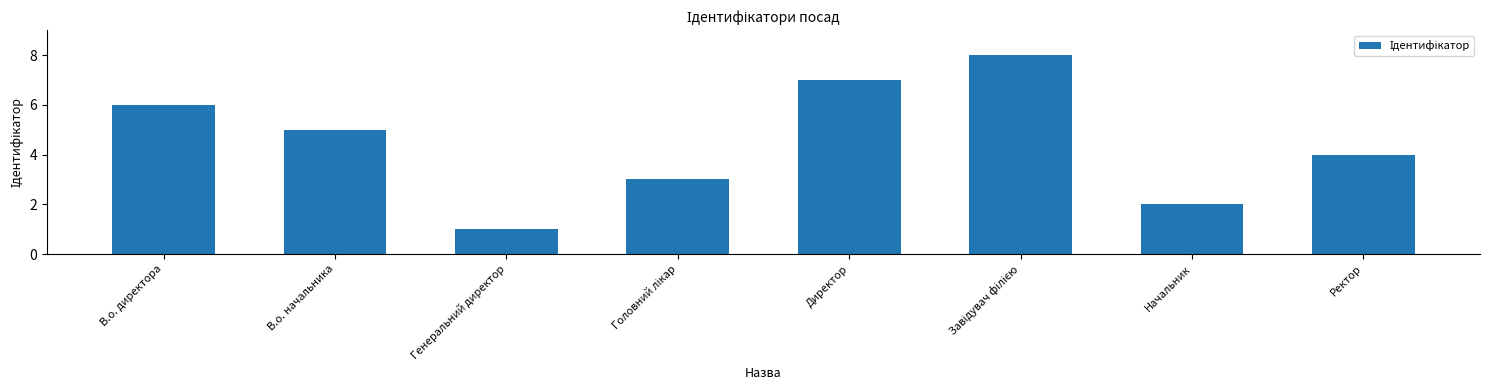

True or false: the data shows 12 at Директор.

False